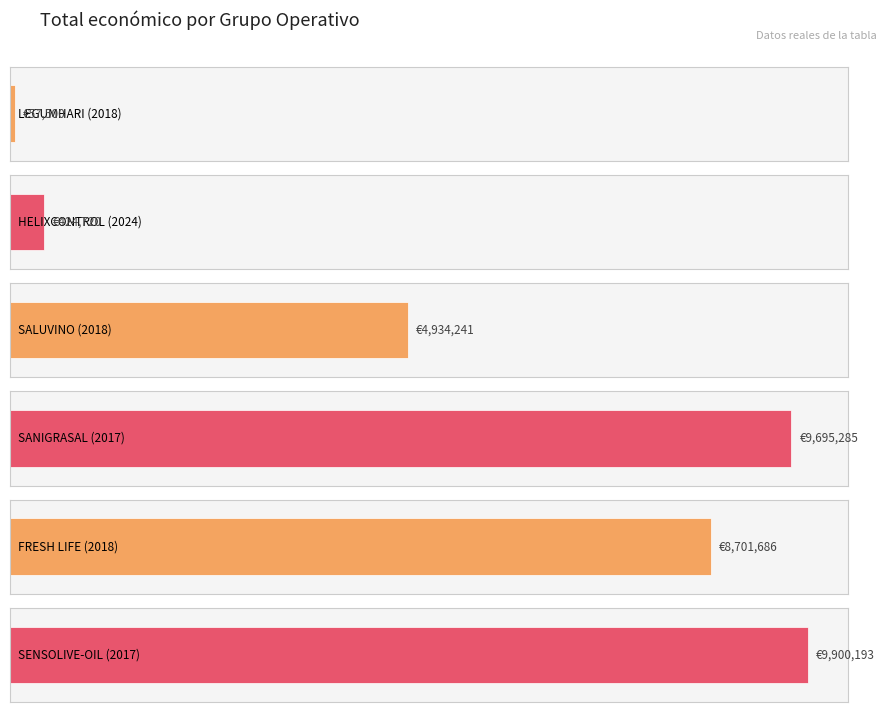

Reading left to right, what are all the values shown in this chart?

57500	424720	4934241	9695285	8701686	9900193